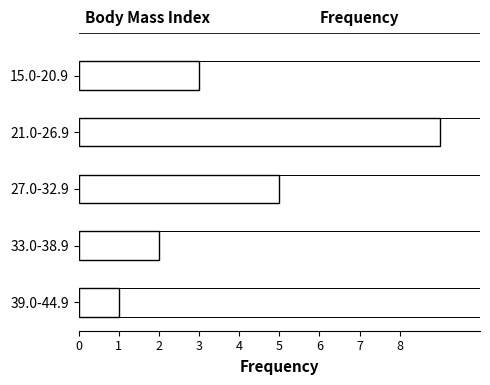

Reading top to bottom, extract all data points from this chart.

15.0-20.9=3	21.0-26.9=9	27.0-32.9=5	33.0-38.9=2	39.0-44.9=1